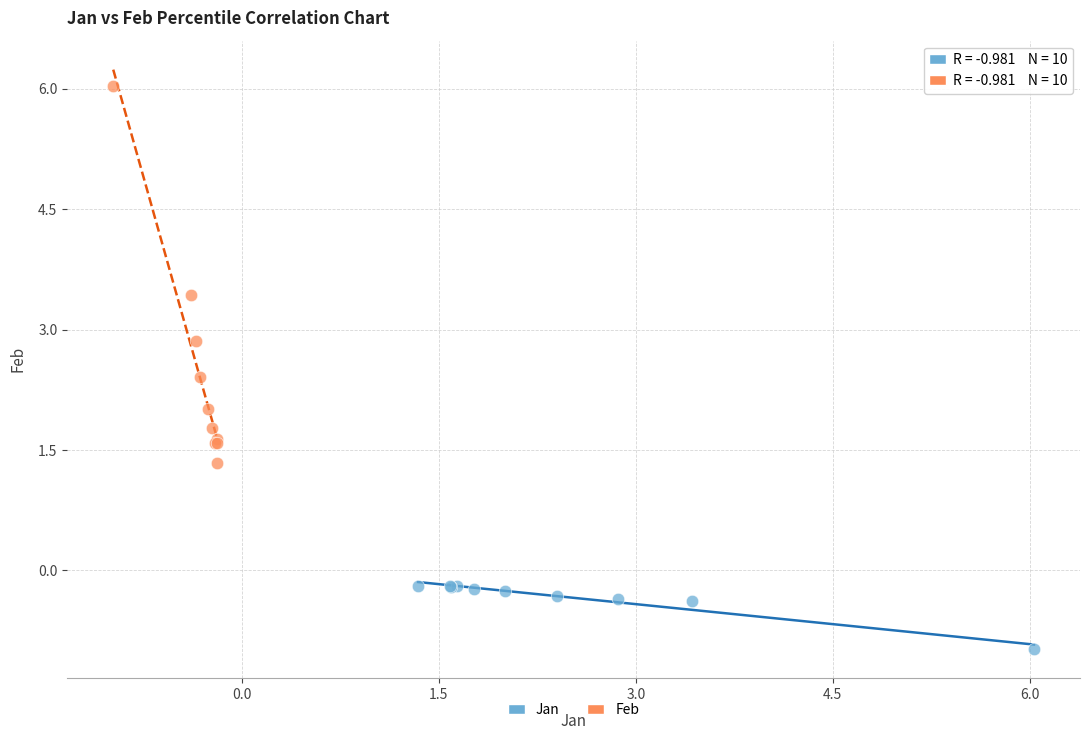

Which series reaches the maximum Y coordinate?

Feb